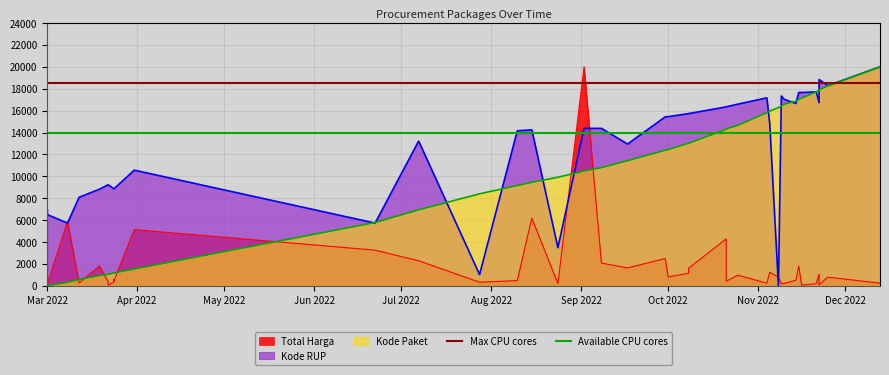

Does the chart display data point markers on the line(s)?

No